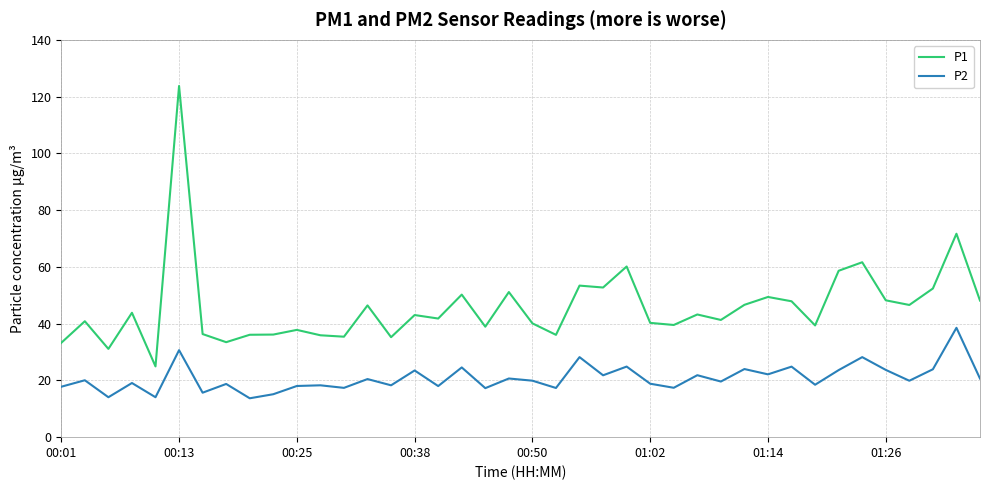

True or false: P1 and P2 intersect in this chart.

False